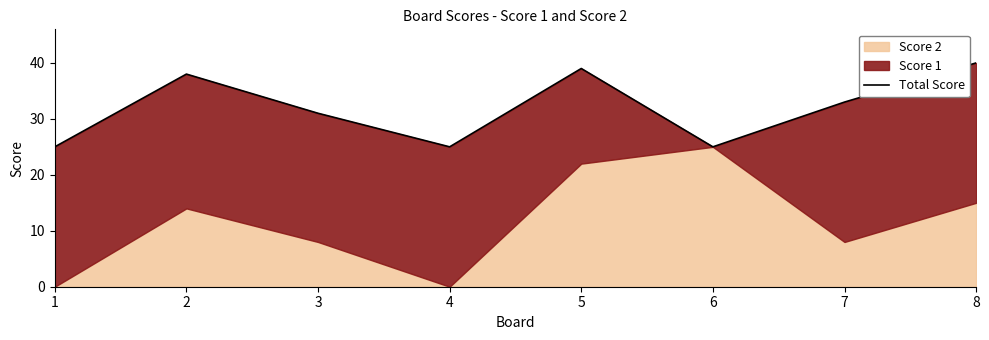

What is the ratio of the value at 2 to the value at 8?

0.9